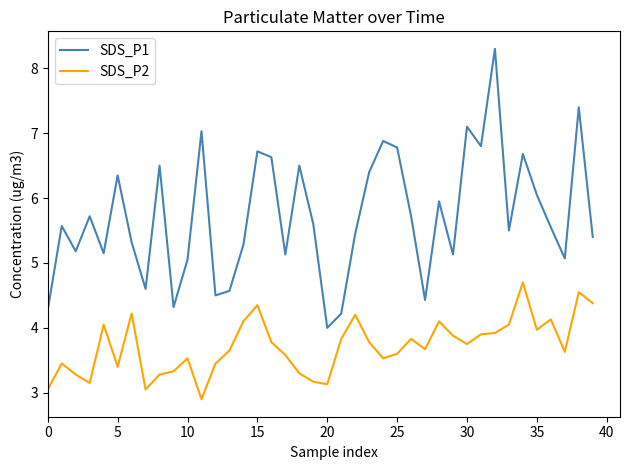

Which series has the largest total across all categories?

SDS_P1